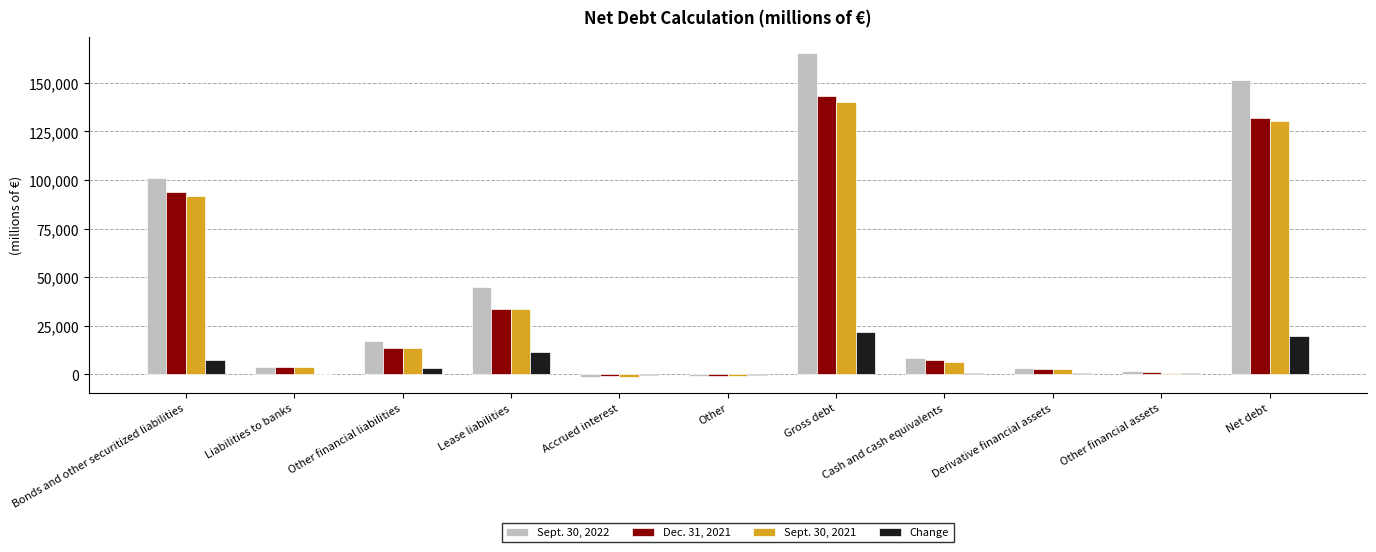

The Sept. 30, 2022 series shows 3989 at Liabilities to banks. True or false?

True